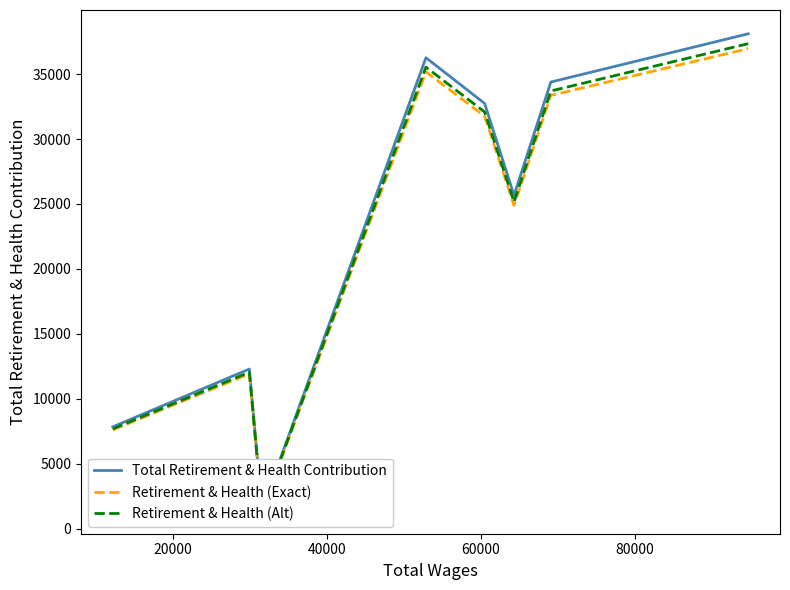

Reading right to left, transcribe all the data shown in this chart.

Total Retirement & Health Contribution: 38105.0	34391.0	25662.0	32740.0	36263.0	1476.0	12283.0	7831.0
Retirement & Health (Exact): 36961.8	33359.3	24892.1	31757.8	35175.1	1431.7	11914.5	7596.1
Retirement & Health (Alt): 37342.9	33703.2	25148.8	32085.2	35537.7	1446.5	12037.3	7674.4